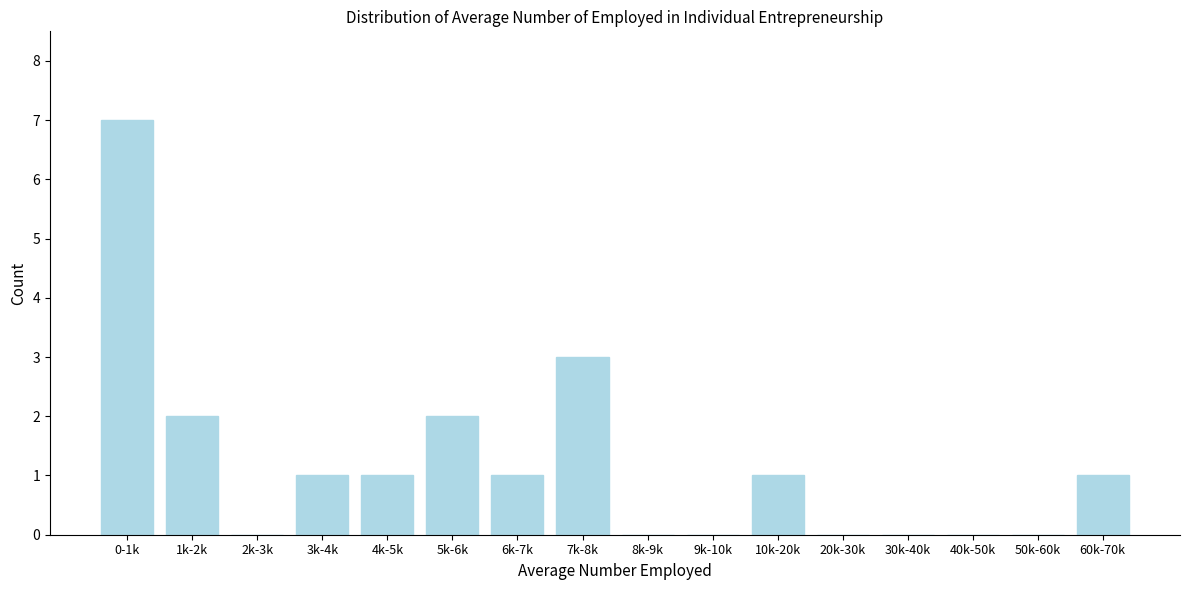

Reading left to right, extract all data points from this chart.

0-1k=7	1k-2k=2	2k-3k=0	3k-4k=1	4k-5k=1	5k-6k=2	6k-7k=1	7k-8k=3	8k-9k=0	9k-10k=0	10k-20k=1	20k-30k=0	30k-40k=0	40k-50k=0	50k-60k=0	60k-70k=1